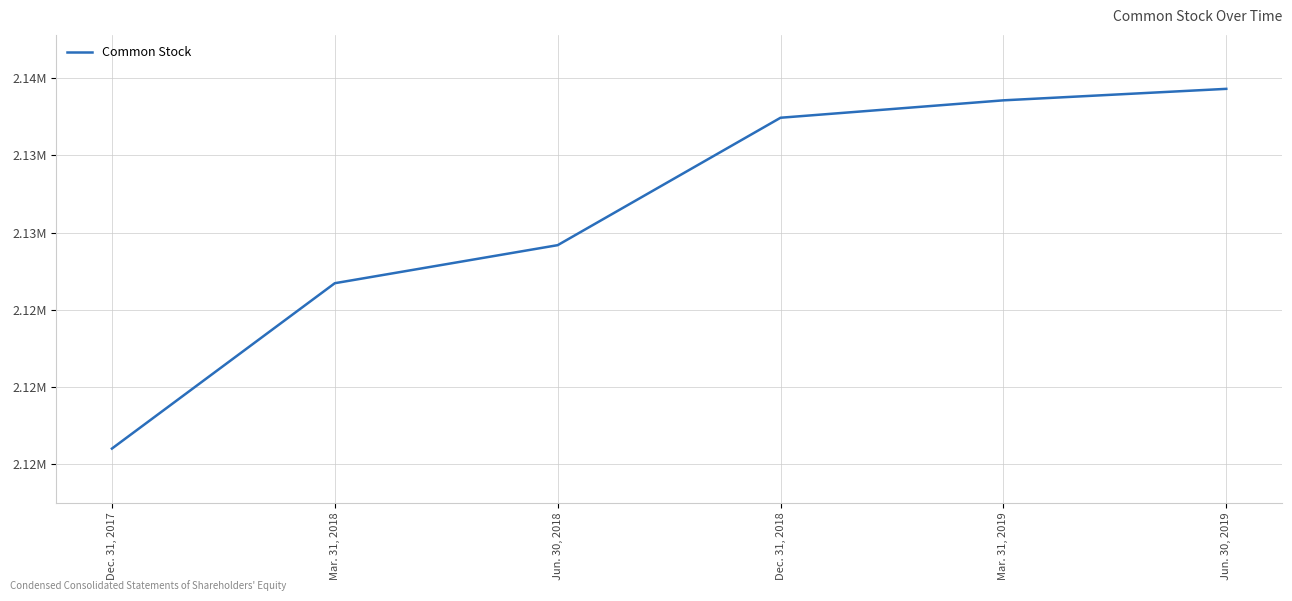

Does the chart display data point markers on the line(s)?

No